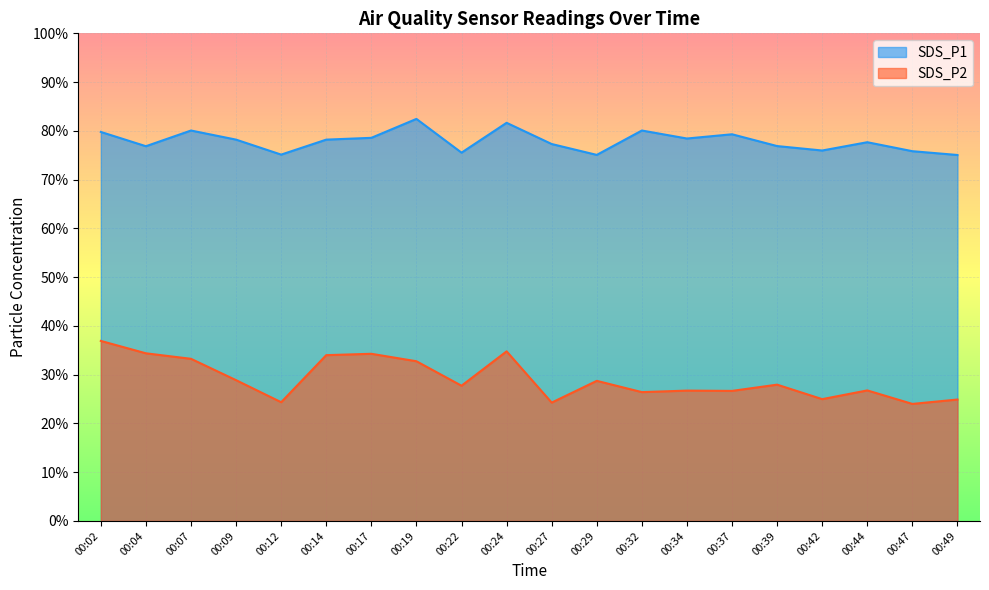

In SDS_P1, how many points are lower than both neighbors (excluding endpoints)?

6